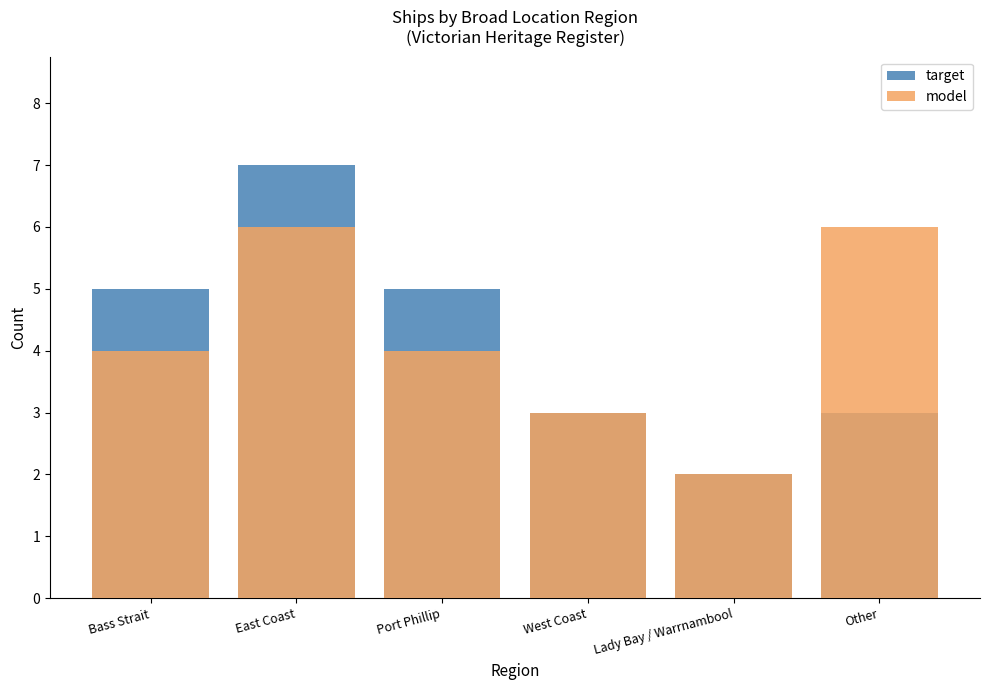

How many groups of bars are there?

6